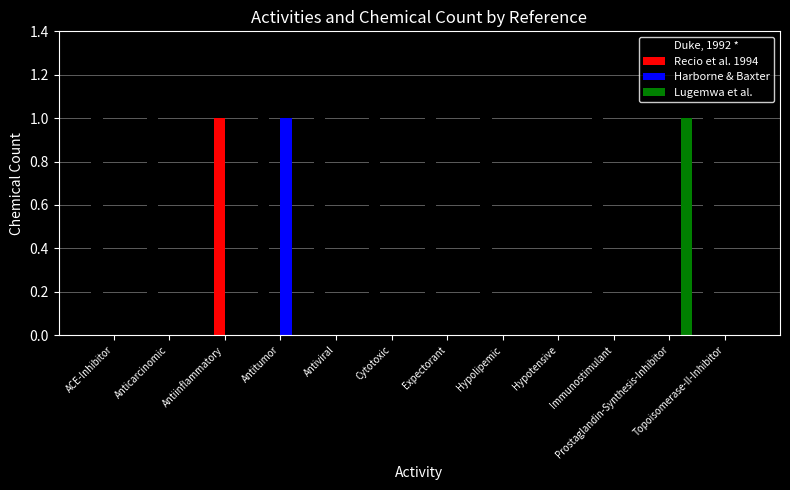

True or false: Harborne & Baxter has a value of 0 at Anticarcinomic.

True